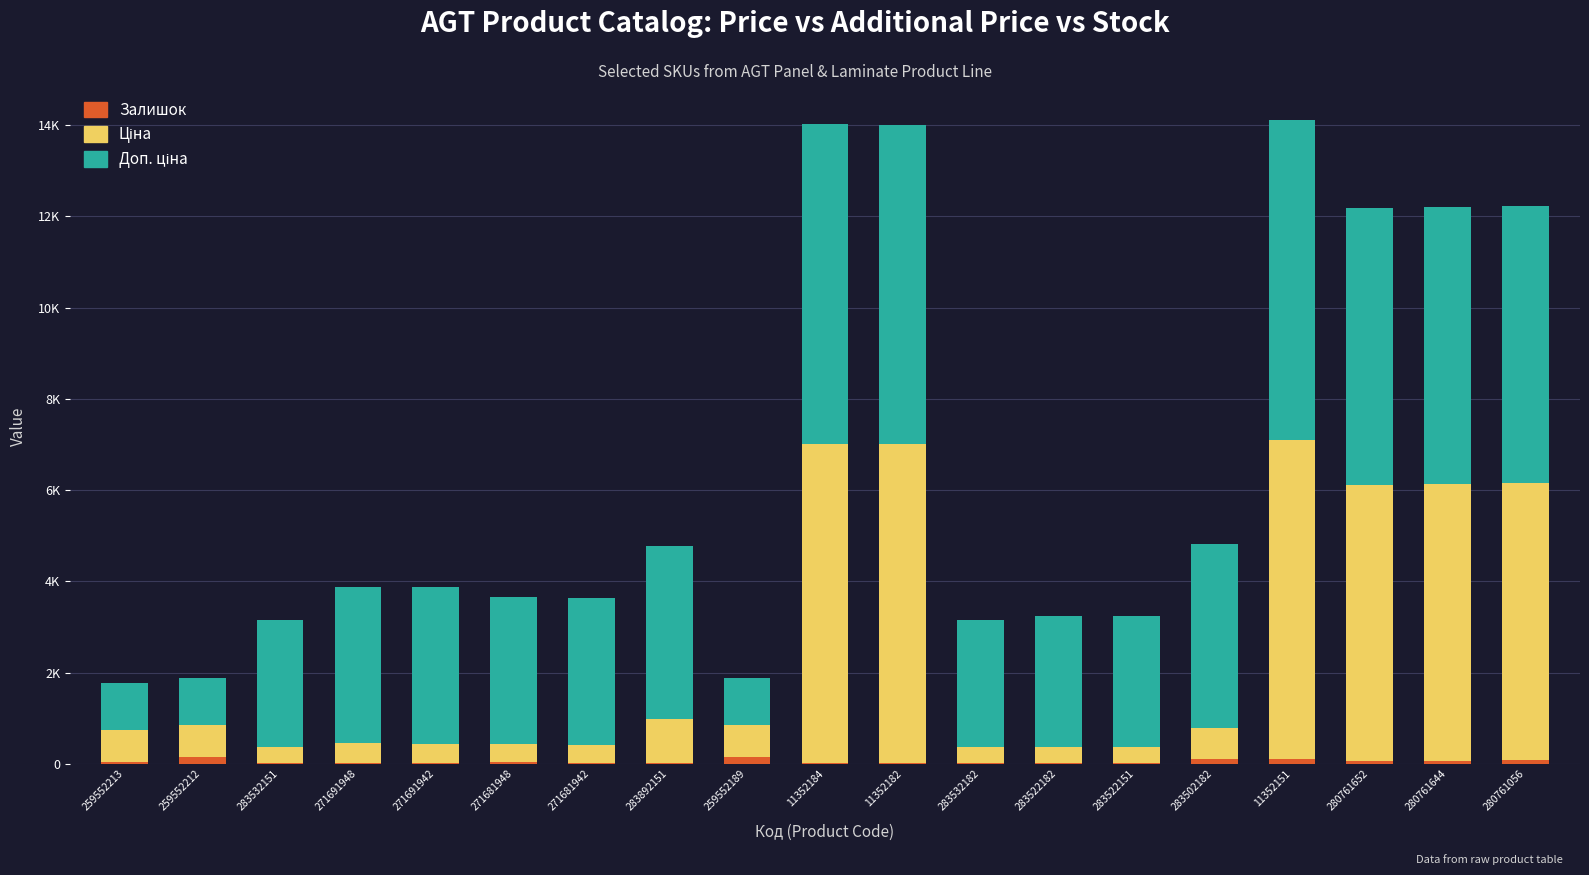

Are the bars horizontal?

No